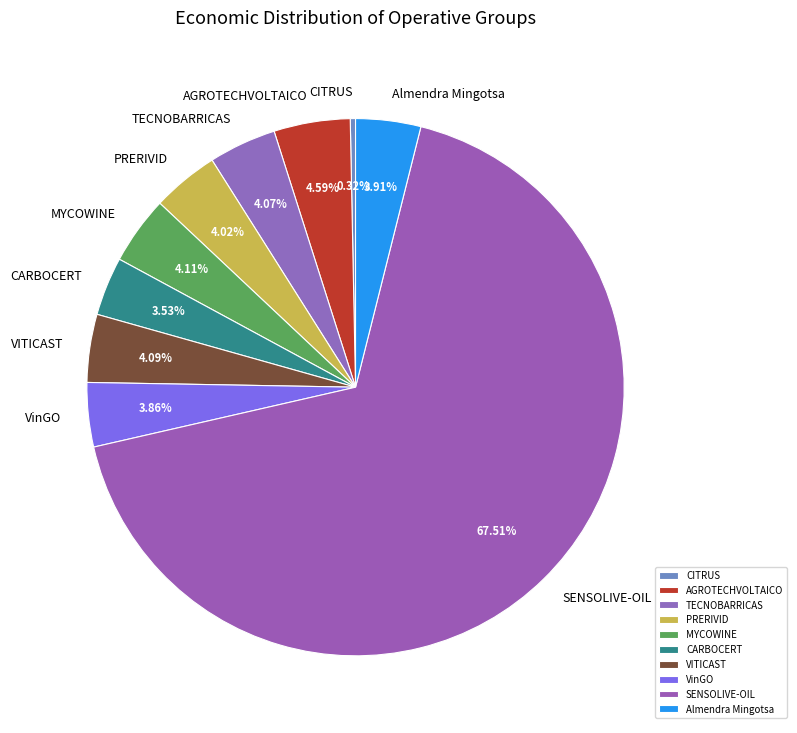

How many segments does this pie chart have?

10